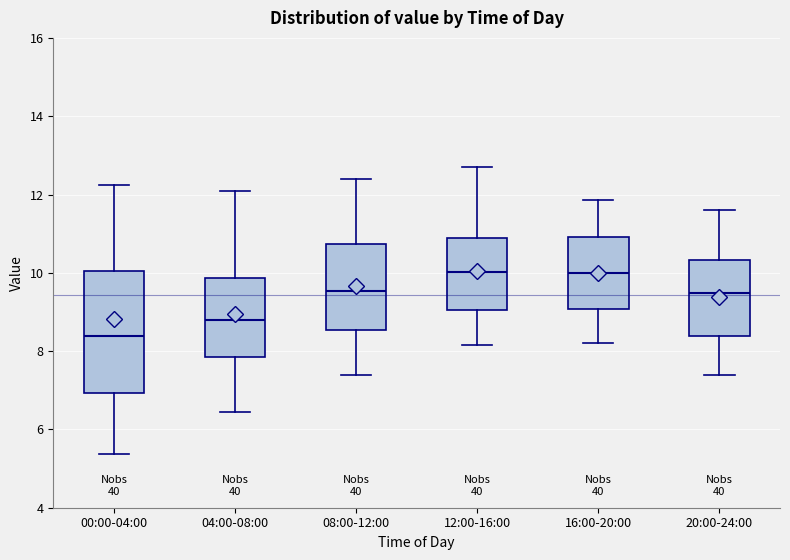

Which box has the lowest median line?

00:00-04:00